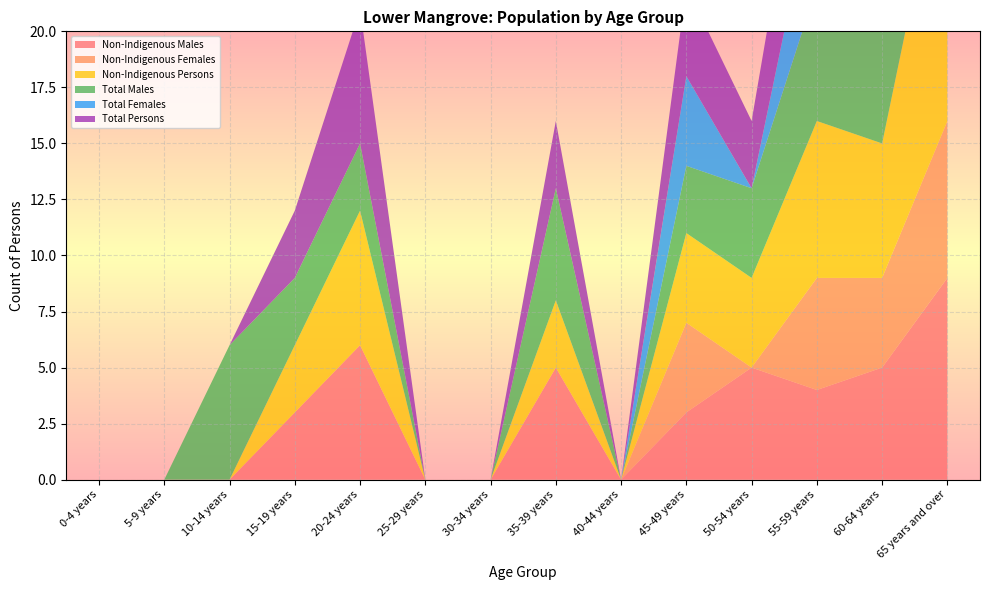

Reading left to right, what are all the values shown in this chart?

Non-Indigenous Males: 0-4 years=0	5-9 years=0	10-14 years=0	15-19 years=3	20-24 years=6	25-29 years=0	30-34 years=0	35-39 years=5	40-44 years=0	45-49 years=3	50-54 years=5	55-59 years=4	60-64 years=5	65 years and over=9
Non-Indigenous Females: 0-4 years=0	5-9 years=0	10-14 years=0	15-19 years=0	20-24 years=0	25-29 years=0	30-34 years=0	35-39 years=0	40-44 years=0	45-49 years=4	50-54 years=0	55-59 years=5	60-64 years=4	65 years and over=7
Non-Indigenous Persons: 0-4 years=0	5-9 years=0	10-14 years=0	15-19 years=3	20-24 years=6	25-29 years=0	30-34 years=0	35-39 years=3	40-44 years=0	45-49 years=4	50-54 years=4	55-59 years=7	60-64 years=6	65 years and over=13
Total Males: 0-4 years=0	5-9 years=0	10-14 years=6	15-19 years=3	20-24 years=3	25-29 years=0	30-34 years=0	35-39 years=5	40-44 years=0	45-49 years=3	50-54 years=4	55-59 years=6	60-64 years=5	65 years and over=9
Total Females: 0-4 years=0	5-9 years=0	10-14 years=0	15-19 years=0	20-24 years=0	25-29 years=0	30-34 years=0	35-39 years=0	40-44 years=0	45-49 years=4	50-54 years=0	55-59 years=5	60-64 years=4	65 years and over=9
Total Persons: 0-4 years=0	5-9 years=0	10-14 years=0	15-19 years=3	20-24 years=6	25-29 years=0	30-34 years=0	35-39 years=3	40-44 years=0	45-49 years=4	50-54 years=3	55-59 years=6	60-64 years=6	65 years and over=18